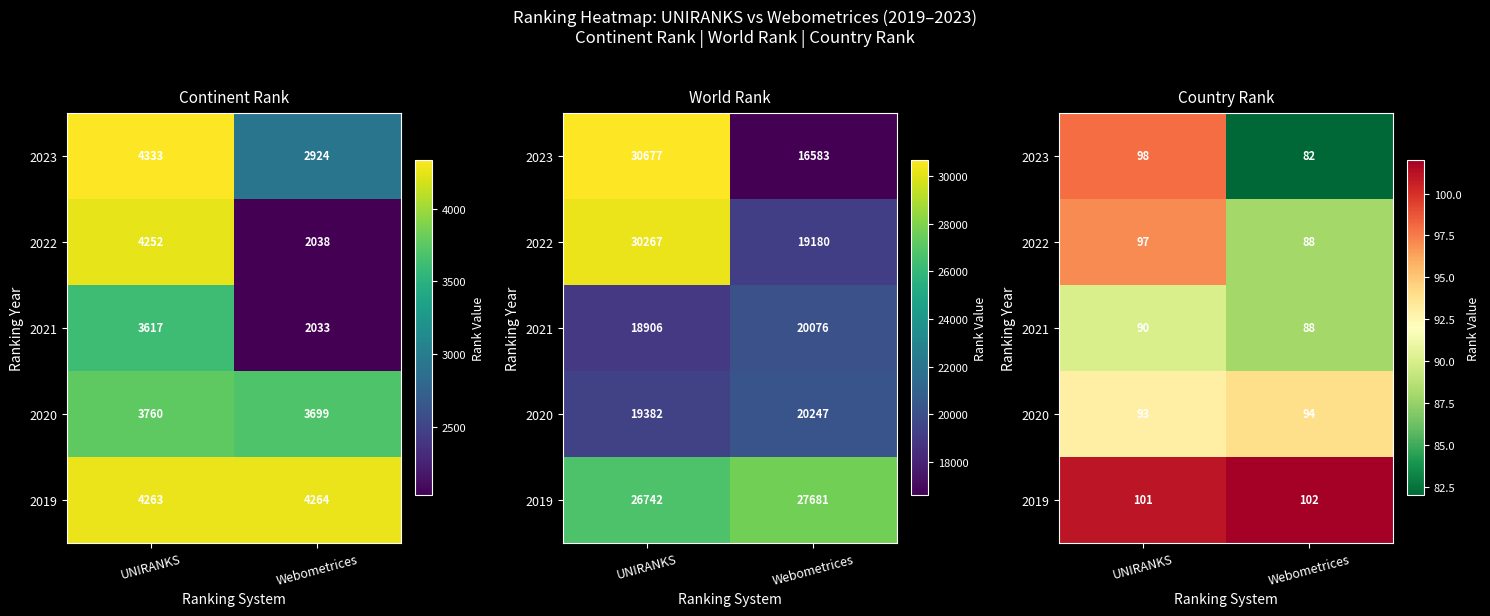

What is the total value across all series at UNIRANKS?

479